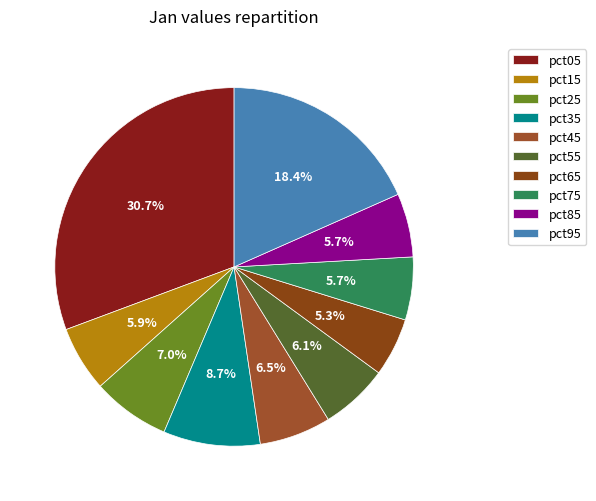

How many segments does this pie chart have?

10